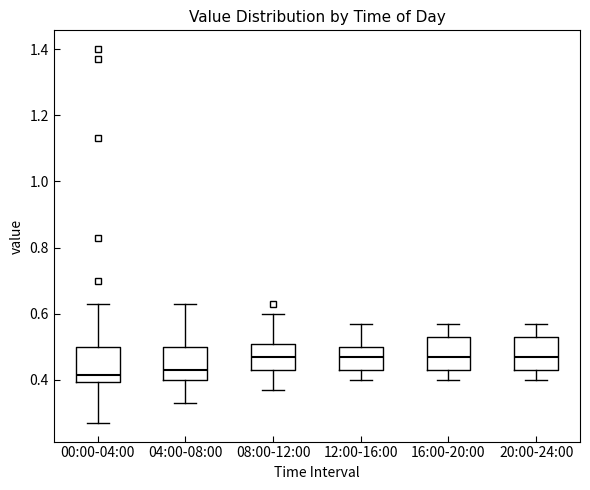

Reading left to right, transcribe this box plot: for each box, give where its median line is, the range the box spans, and where its two whiskers end, as read against the y-axis. The values are not printed on the chart, so give them approximately, as read against the axis.

00:00-04:00: median 0.42, box 0.40 to 0.50, whiskers 0.28 to 0.64
04:00-08:00: median 0.44, box 0.40 to 0.50, whiskers 0.34 to 0.64
08:00-12:00: median 0.48, box 0.44 to 0.50, whiskers 0.38 to 0.60
12:00-16:00: median 0.48, box 0.44 to 0.50, whiskers 0.40 to 0.58
16:00-20:00: median 0.48, box 0.44 to 0.54, whiskers 0.40 to 0.58
20:00-24:00: median 0.48, box 0.44 to 0.54, whiskers 0.40 to 0.58